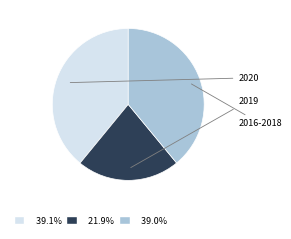

Is there any slice that represents more than half of the pie?

No